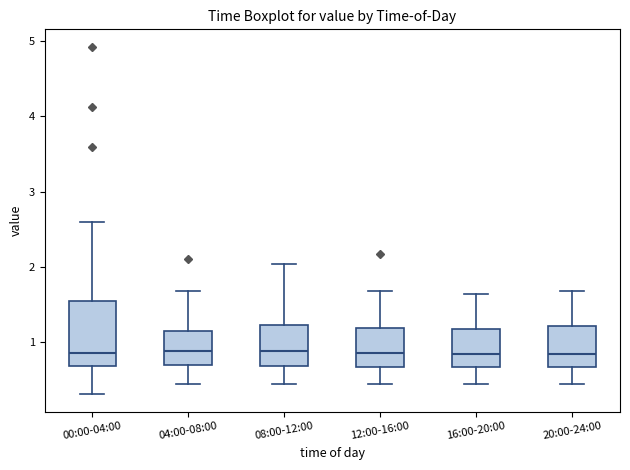

Reading left to right, transcribe this box plot: for each box, give where its median line is, the range the box spans, and where its two whiskers end, as read against the y-axis. The values are not printed on the chart, so give them approximately, as read against the axis.

00:00-04:00: median 0.9, box 0.7 to 1.5, whiskers 0.3 to 2.6
04:00-08:00: median 0.9, box 0.7 to 1.1, whiskers 0.4 to 1.7
08:00-12:00: median 0.9, box 0.7 to 1.2, whiskers 0.4 to 2.0
12:00-16:00: median 0.9, box 0.7 to 1.2, whiskers 0.4 to 1.7
16:00-20:00: median 0.8, box 0.7 to 1.2, whiskers 0.4 to 1.6
20:00-24:00: median 0.8, box 0.7 to 1.2, whiskers 0.4 to 1.7